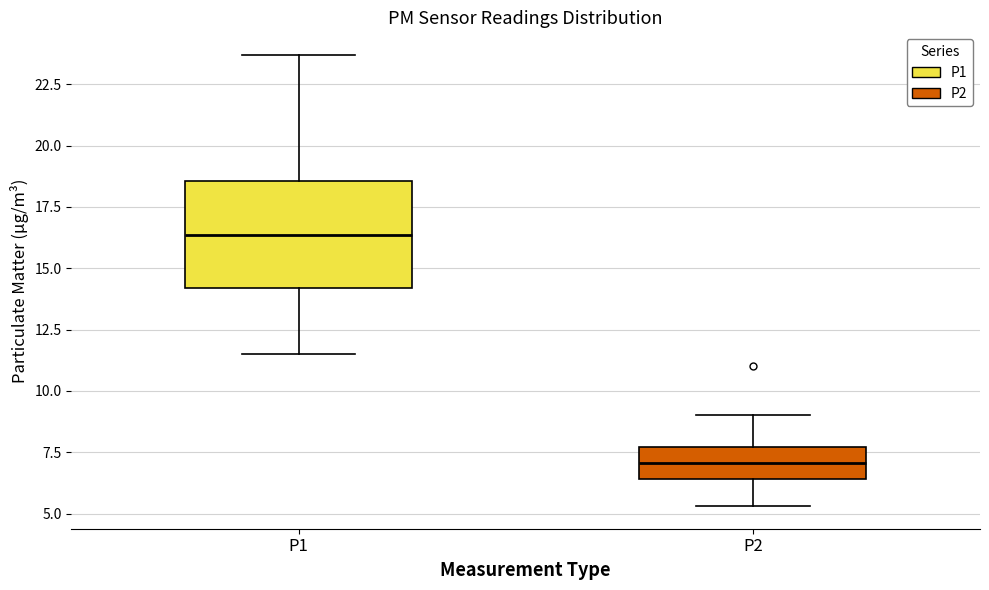

Where is the lower edge of the box for P2 on the y-axis? The values are not printed on the chart, so give them approximately, as read against the axis.

6.5